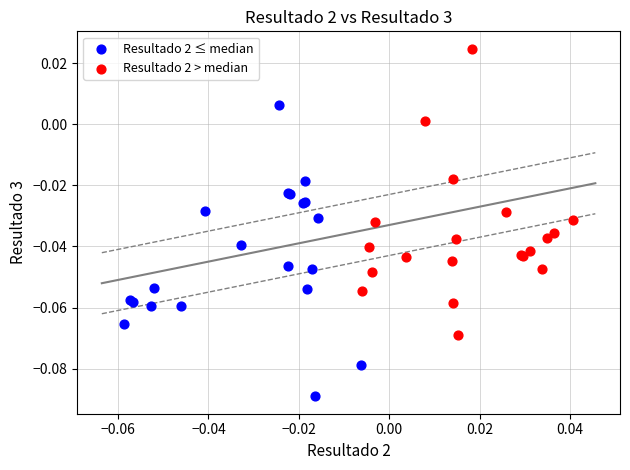

Which series reaches the minimum Y coordinate?

Resultado 2 ≤ median